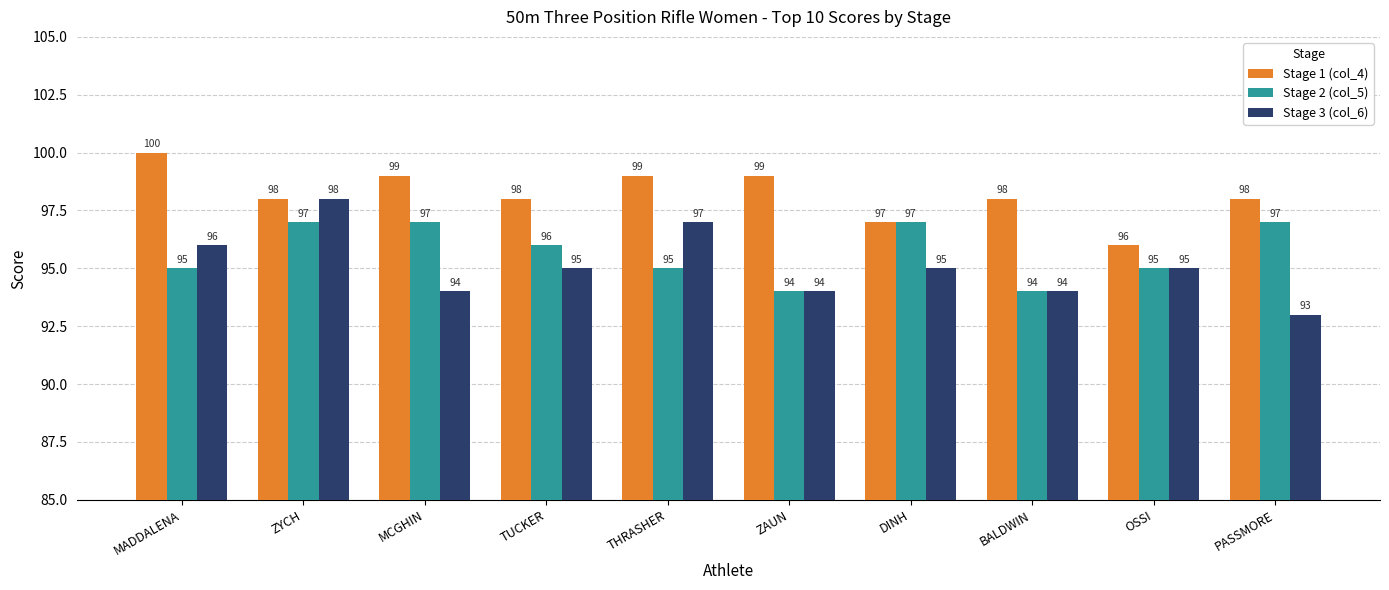

Which series has the largest total across all categories?

Stage 1 (col_4)